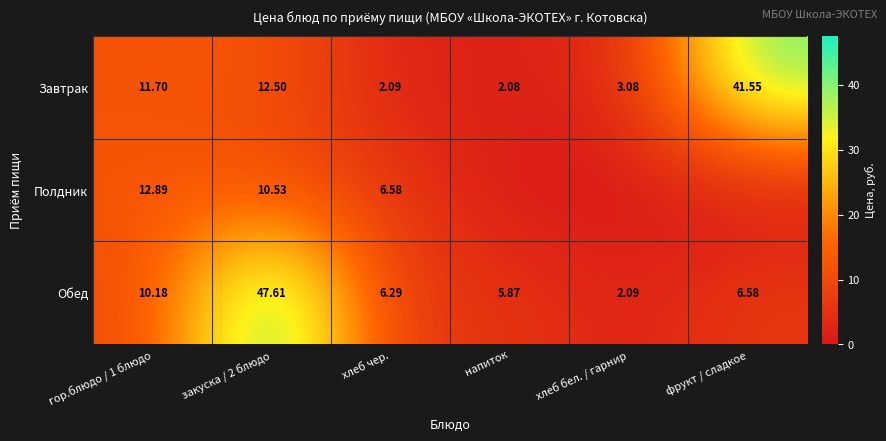

Is it true that Обед equals 1.4 at хлеб бел. / гарнир?

False